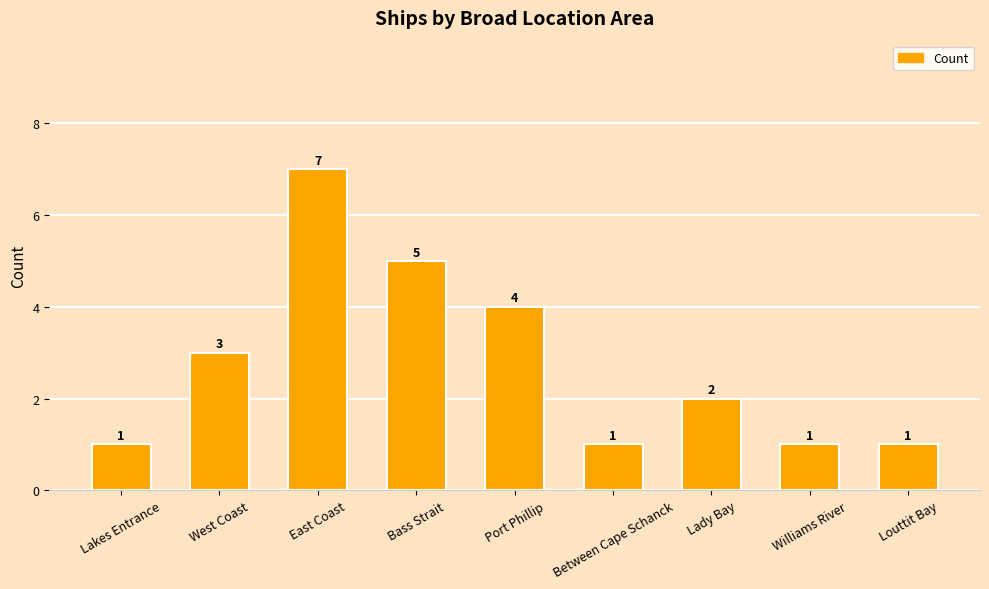

Is it true that the value at Between Cape Schanck is 1?

True